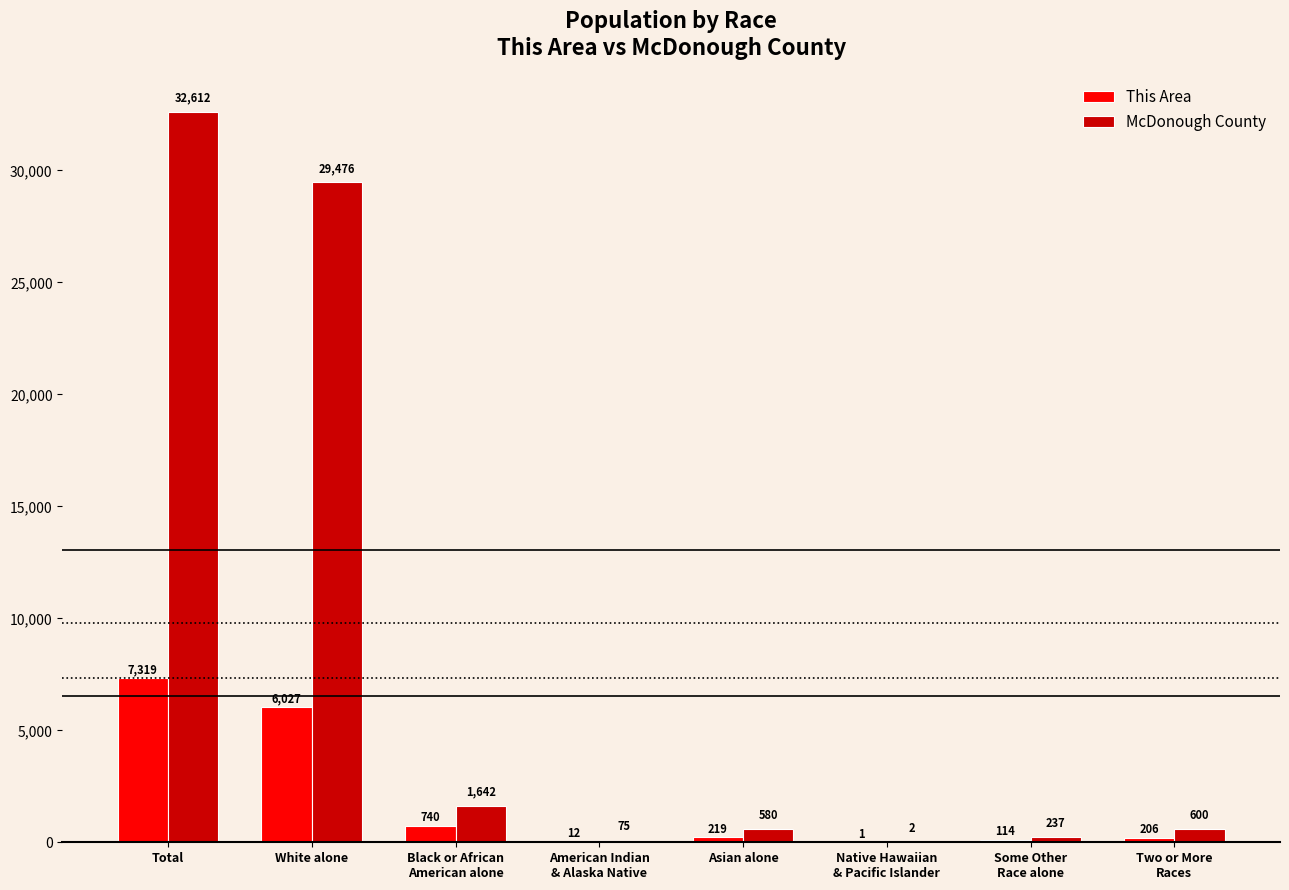

The This Area series shows 9269 at White alone. True or false?

False